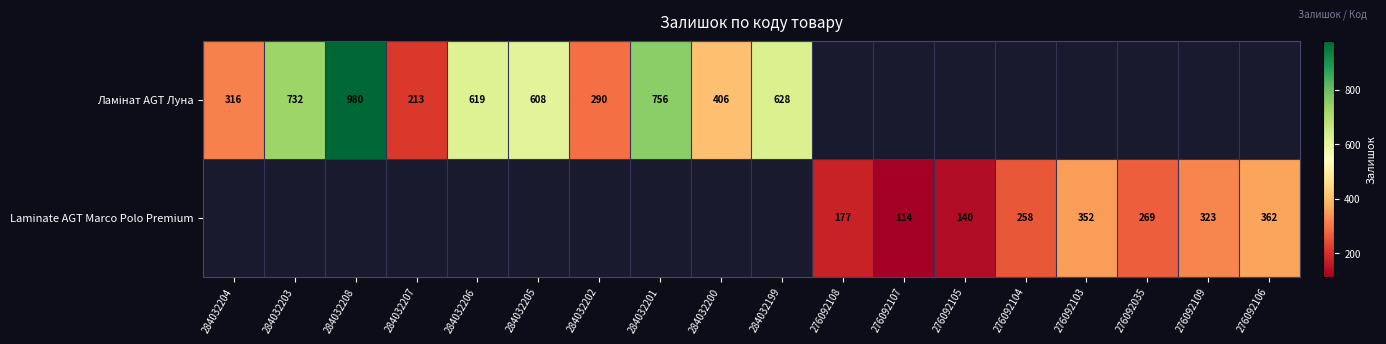

True or false: Laminate AGT Marco Polo Premium has a value of 441 at 276092104.

False